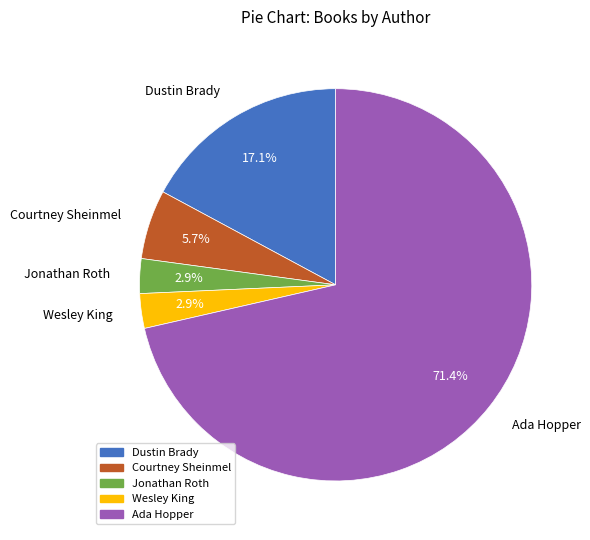

Is there a majority slice in this chart?

Yes